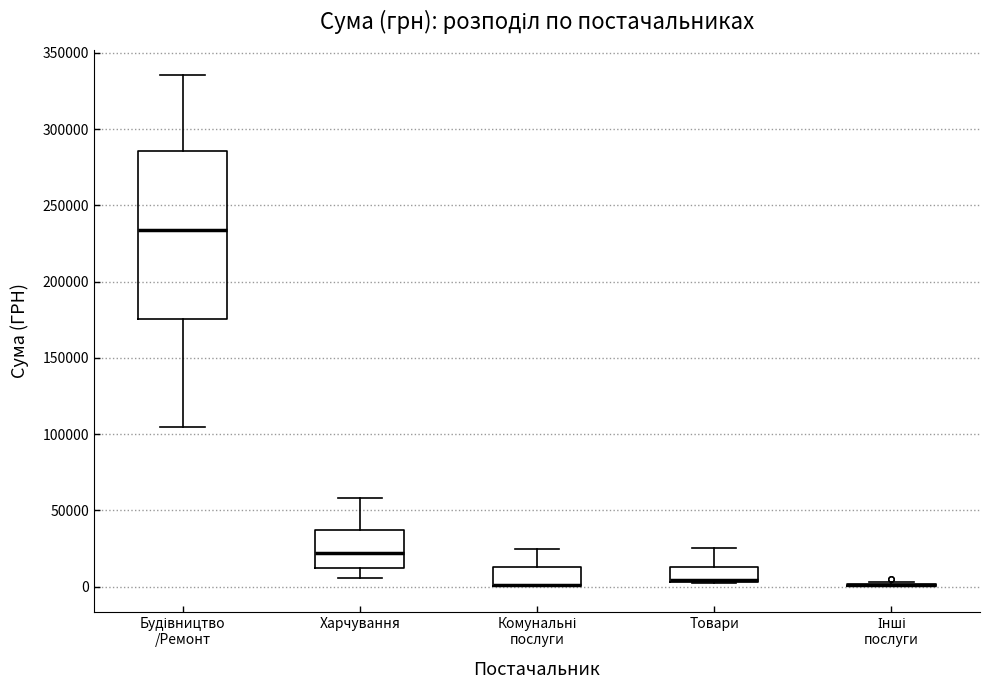

Reading left to right, transcribe this box plot: for each box, give where its median line is, the range the box spans, and where its two whiskers end, as read against the y-axis. The values are not printed on the chart, so give them approximately, as read against the axis.

Будівництво /Ремонт: median 235000, box 175000 to 285000, whiskers 105000 to 335000
Харчування: median 20000, box 10000 to 35000, whiskers 5000 to 60000
Комунальні послуги: median 0 (drawn on the box's lower edge), box 0 to 15000, whiskers 0 to 25000
Товари: median 5000 (drawn on the box's lower edge), box 5000 to 15000, whiskers 0 to 25000
Інші послуги: box collapsed to a line at 0, whiskers 0 to 5000